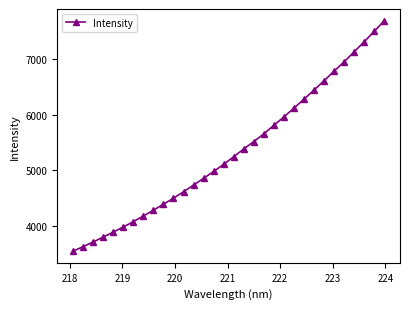

What is the difference between the maximum and minimum values?

4149.5